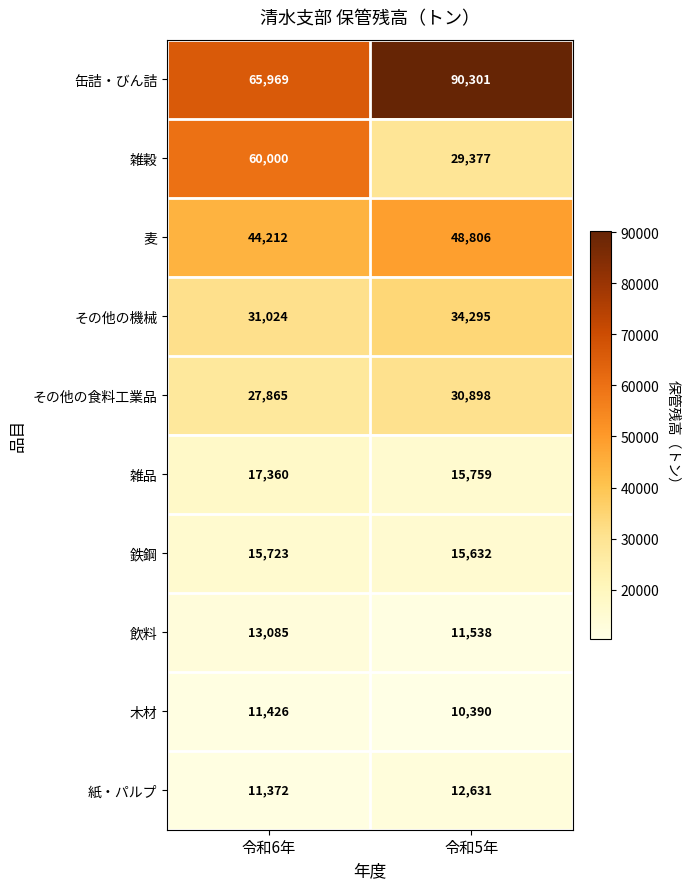

What value does the 雑穀 series have at 令和5年?

29377